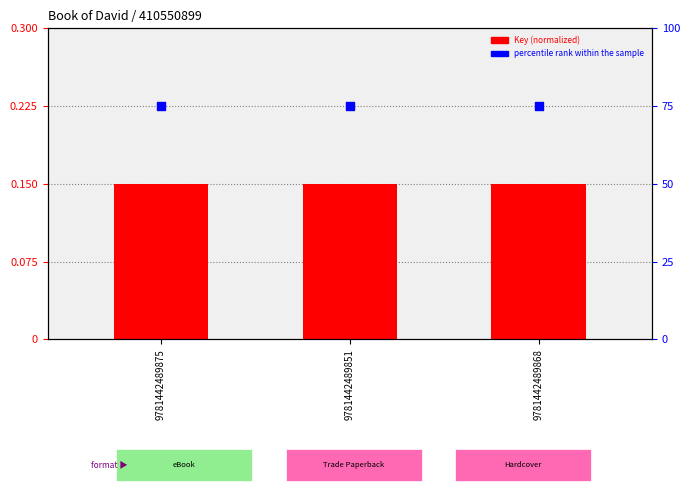

What are all the series names shown in the legend?

Key (normalized), percentile rank within the sample